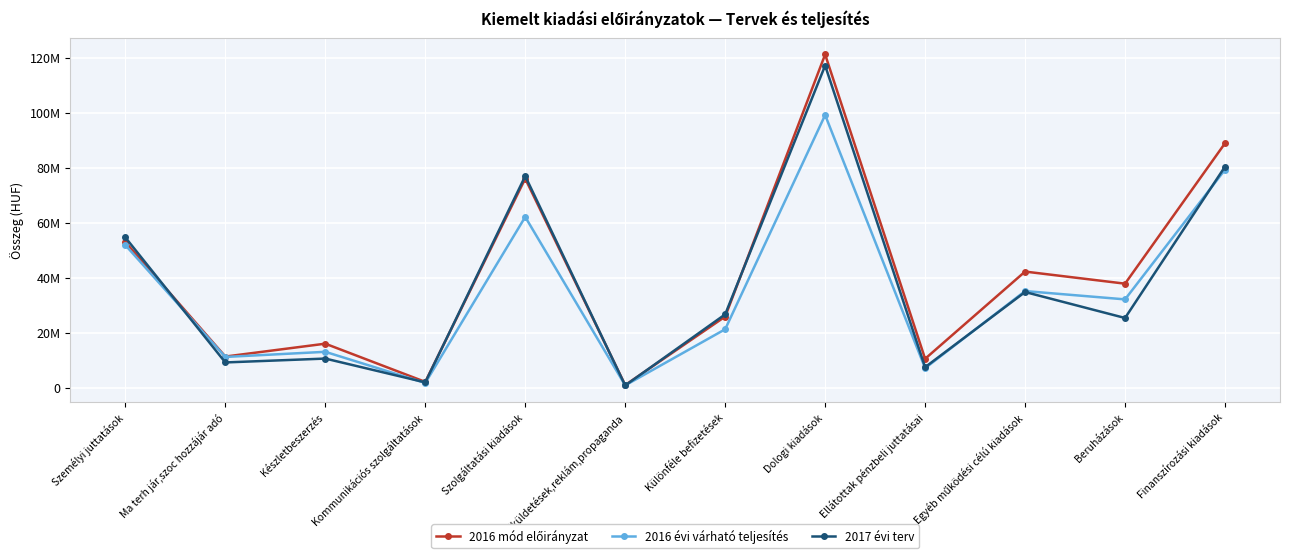

Rank the categories by 2017 évi terv value from lowest to highest.

Kiküldetések,reklám,propaganda, Kommunikációs szolgáltatások, Ellátottak pénzbeli juttatásai, Ma terh jár,szoc hozzájár adó, Készletbeszerzés, Beruházások, Különféle befizetések, Egyéb működési célú kiadások, Személyi juttatások, Szolgáltatási kiadások, Finanszírozási kiadások, Dologi kiadások